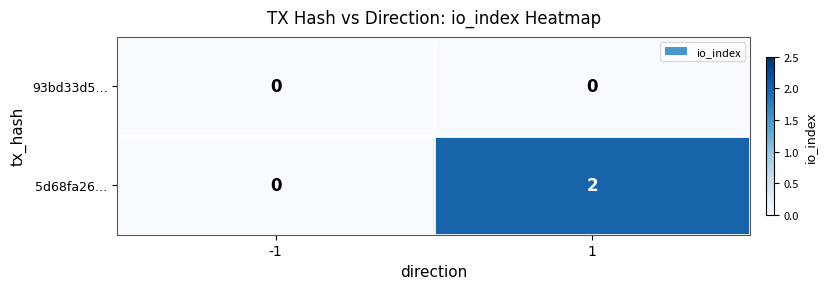

The value of 93bd33d5… at 1 is 0. True or false?

True